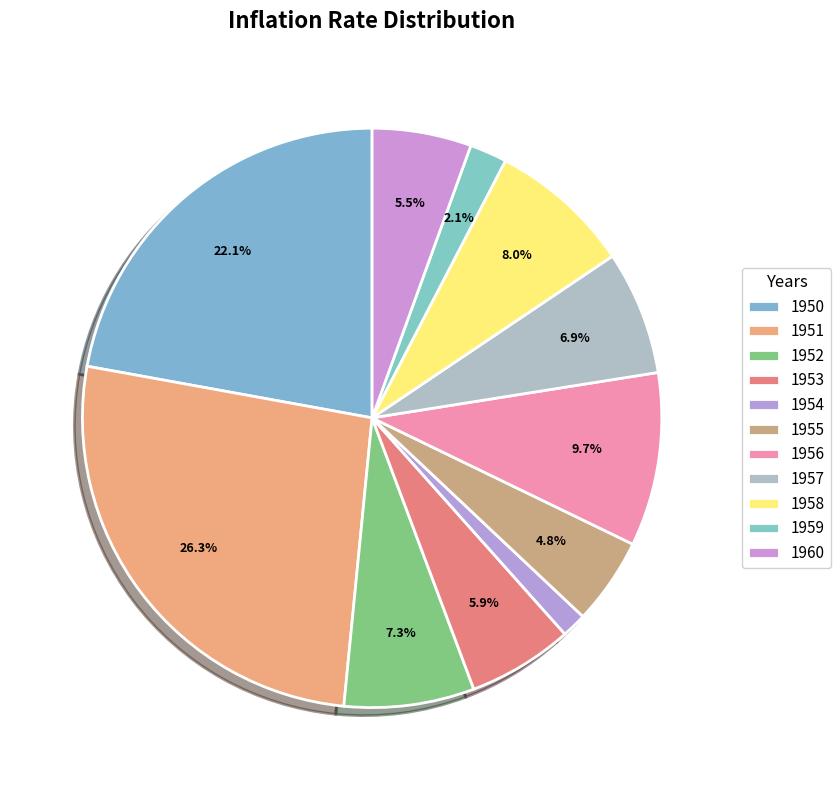

To the nearest percent, what is the difference between the 1955 and 1950 slice percentages?

17%